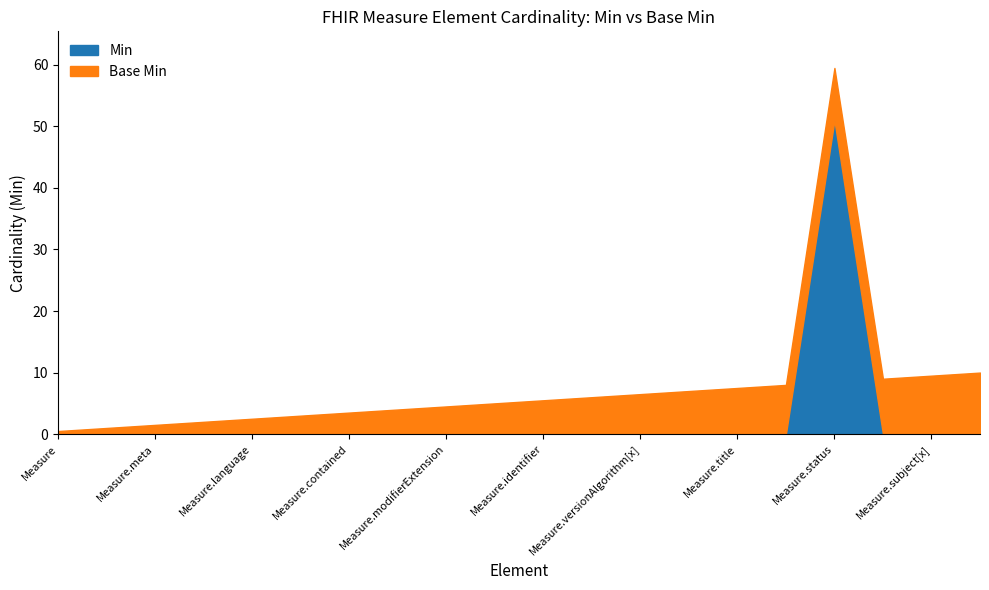

At which label does Min reach its peak?

Measure.status